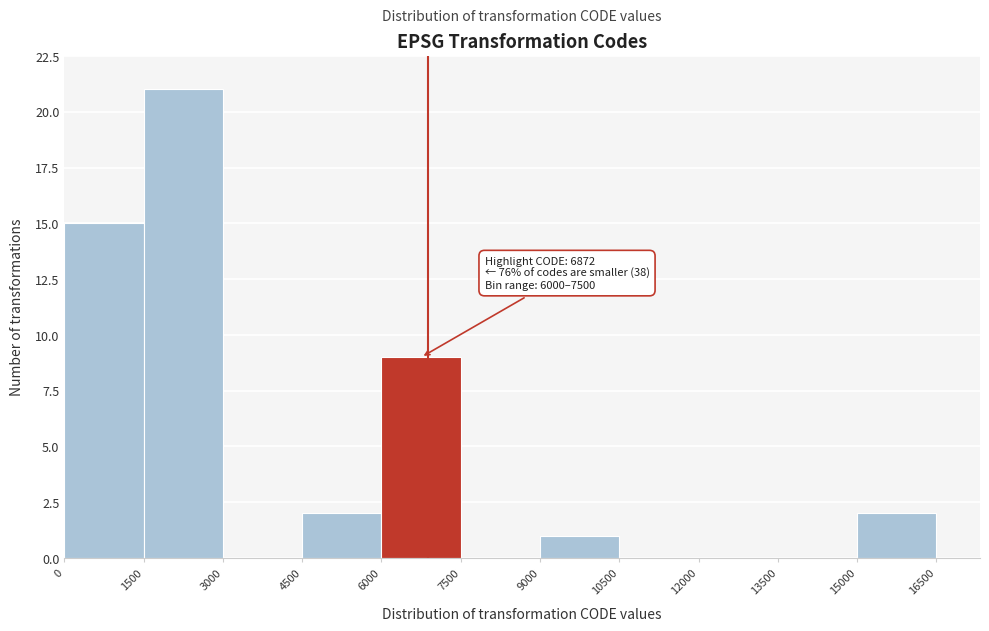

Which range on the x-axis has the tallest bar?

1500 to 3000